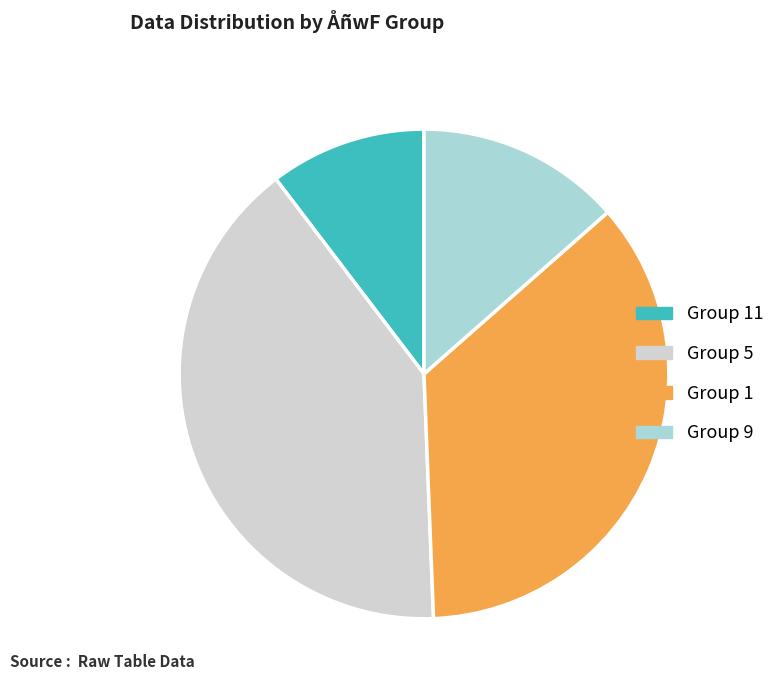

Rank the categories by value from lowest to highest.

Group 11, Group 9, Group 1, Group 5